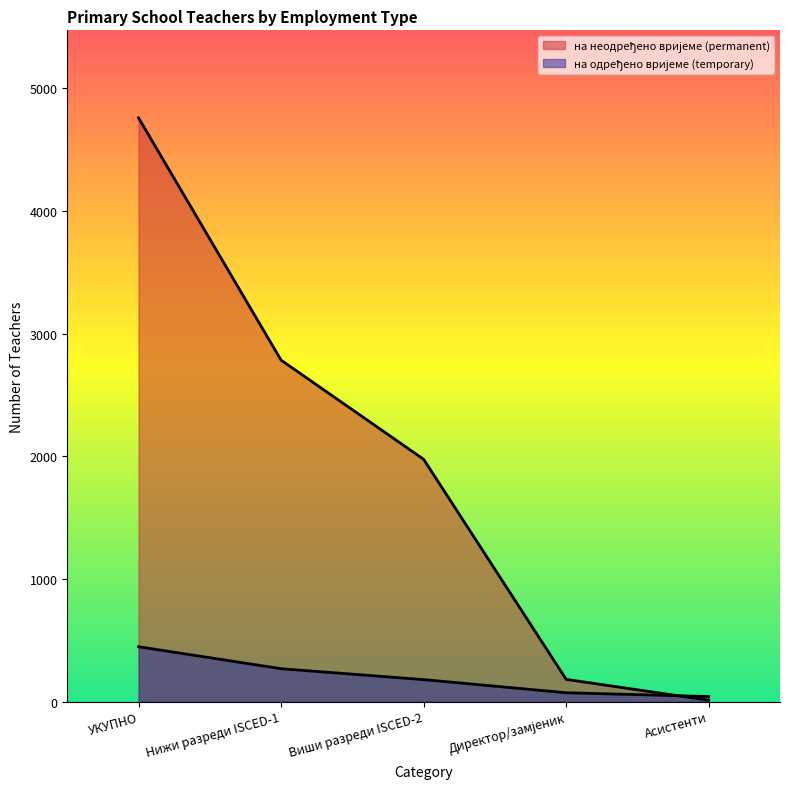

Rank the categories by на одређено вријеме (temporary) value from highest to lowest.

УКУПНО, Нижи разреди ISCED-1, Виши разреди ISCED-2, Директор/замјеник, Асистенти